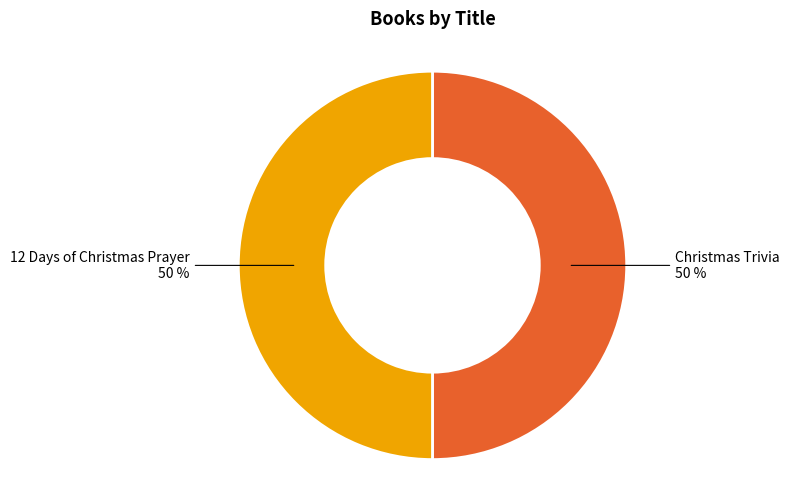

What is the ratio of the value at Christmas Trivia to the value at 12 Days of Christmas Prayer?

1.0